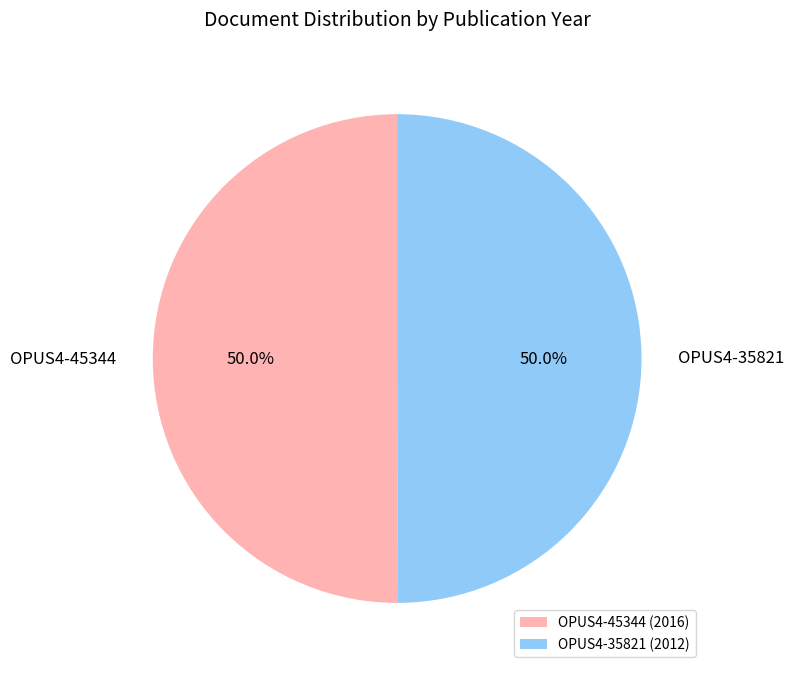

What is the ratio of the value at OPUS4-45344 to the value at OPUS4-35821?

1.0